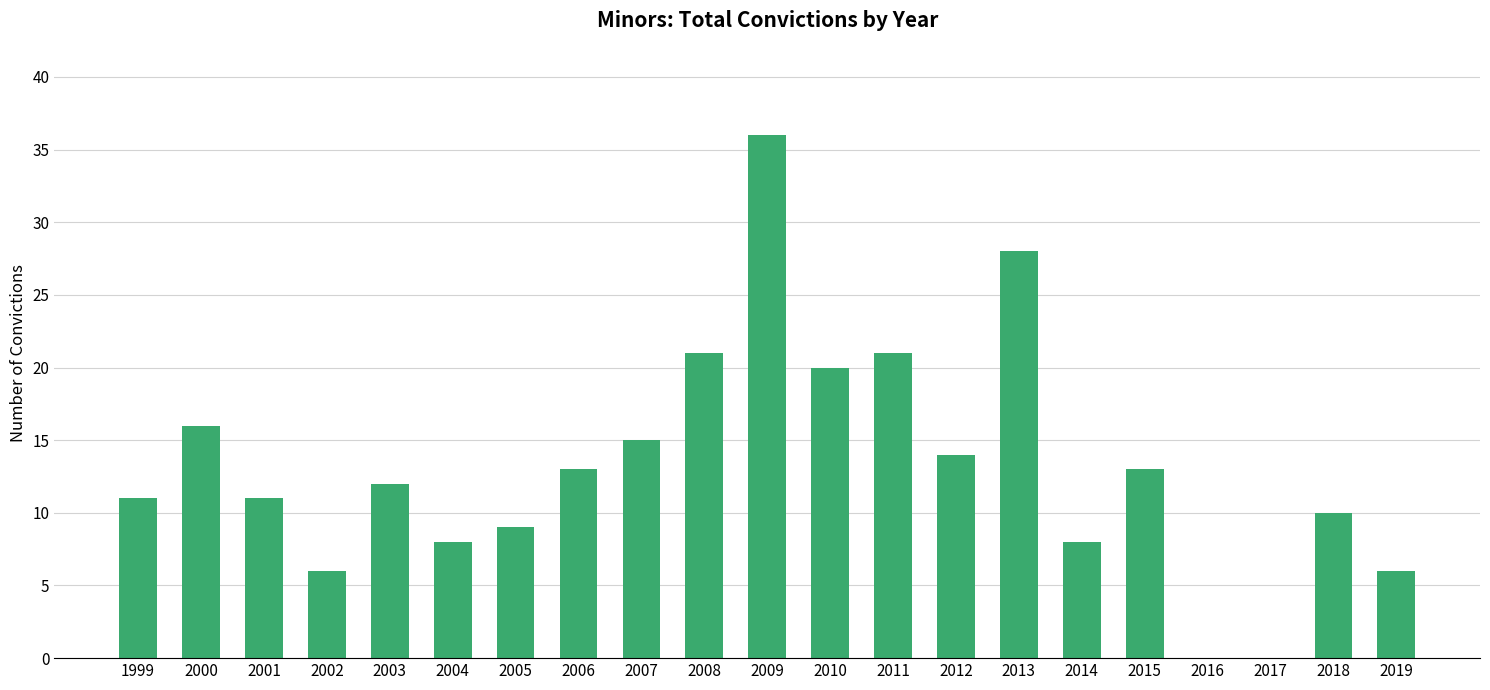

Reading left to right, transcribe all the data shown in this chart.

1999=11	2000=16	2001=11	2002=6	2003=12	2004=8	2005=9	2006=13	2007=15	2008=21	2009=36	2010=20	2011=21	2012=14	2013=28	2014=8	2015=13	2016=0	2017=0	2018=10	2019=6